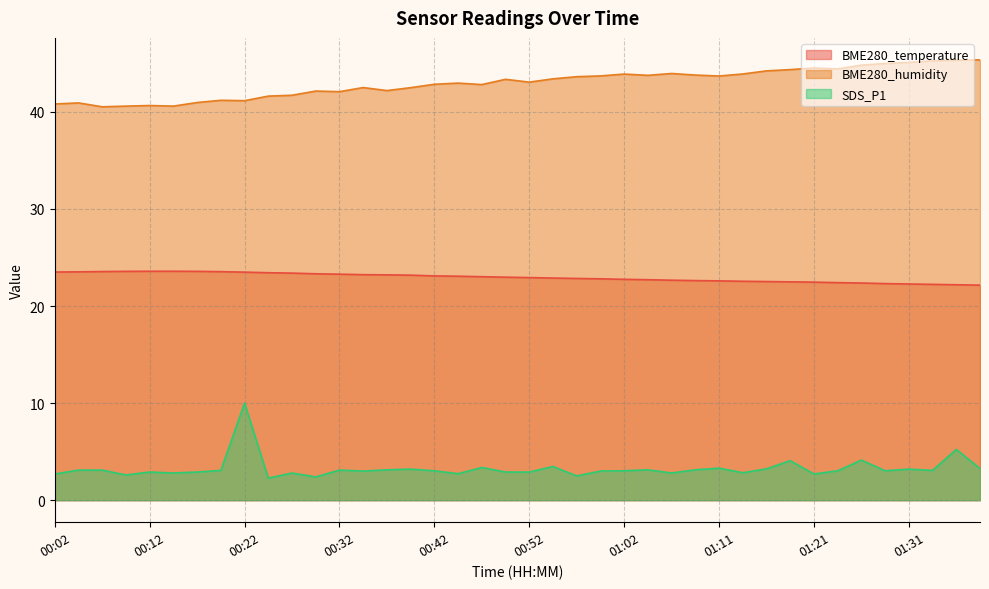

What position from the left is 01:39?

40